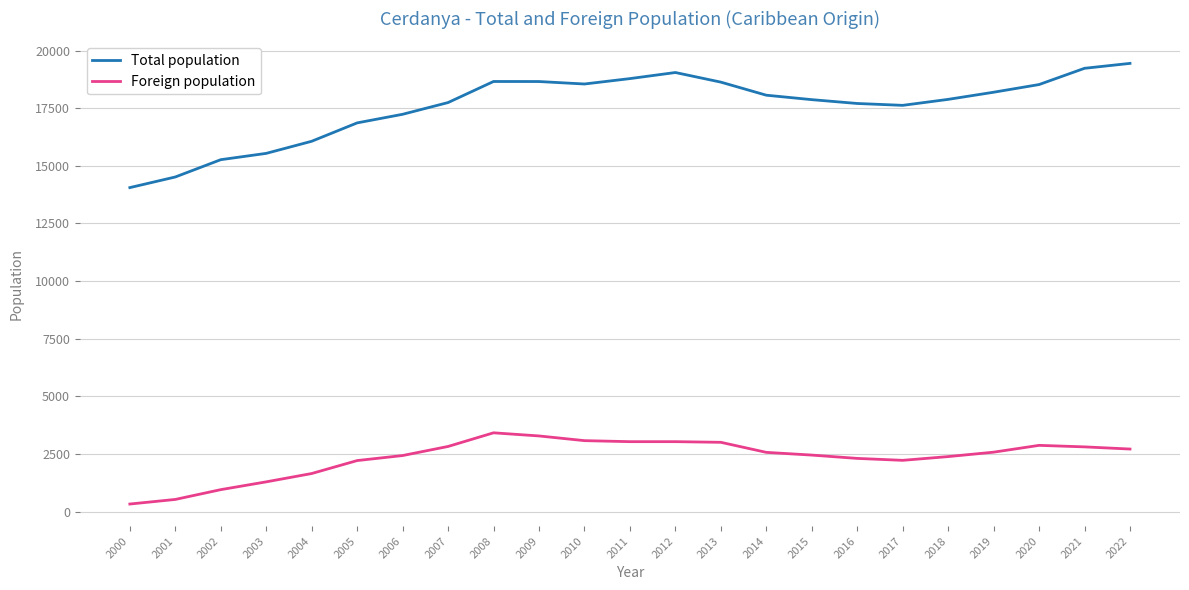

What is the difference between the maximum and minimum values in the Foreign population series?

3089